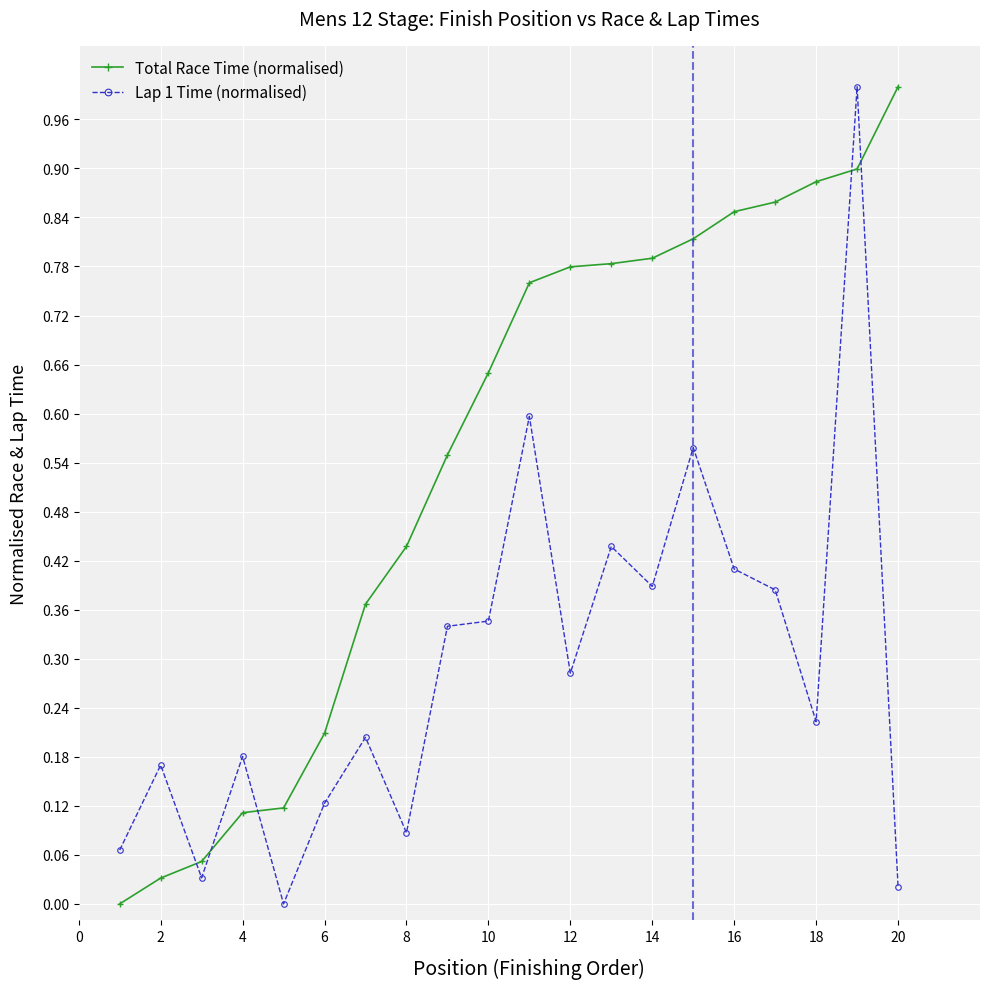

What is the sum of all Total Race Time (normalised) values?

10.9